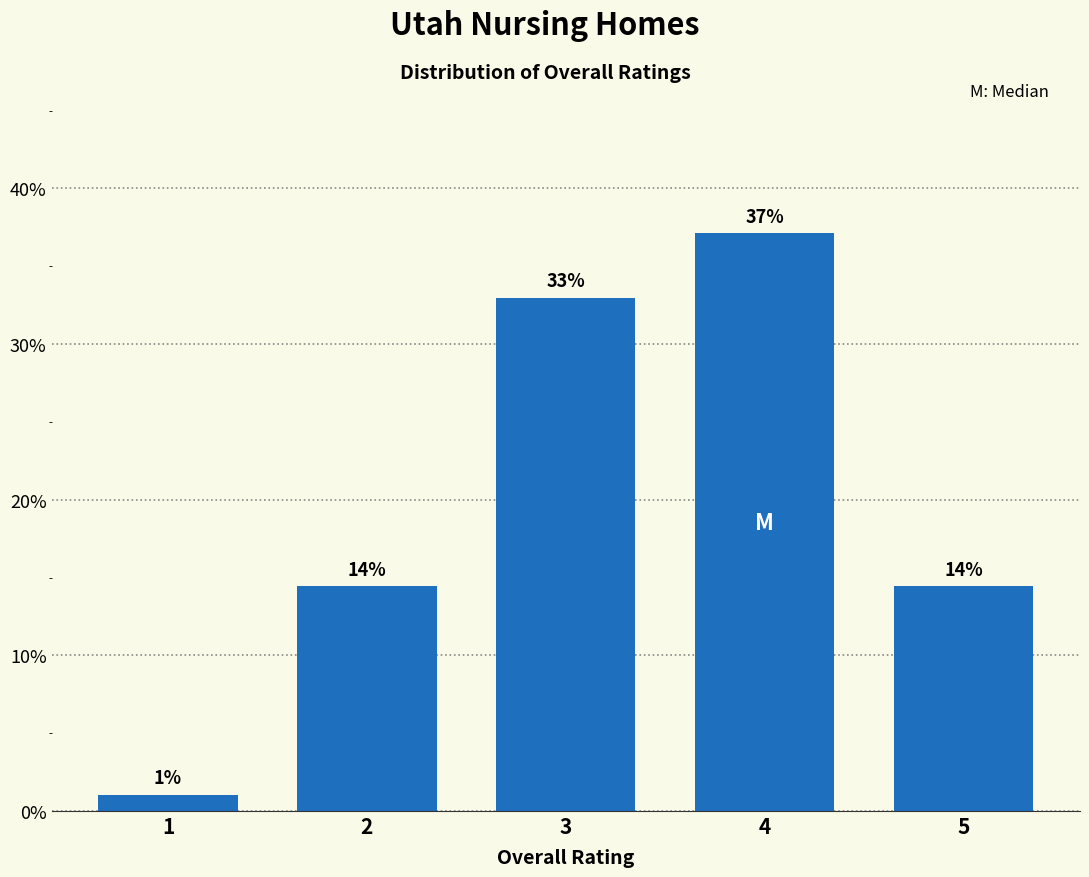

Read the value at 5.

14.4